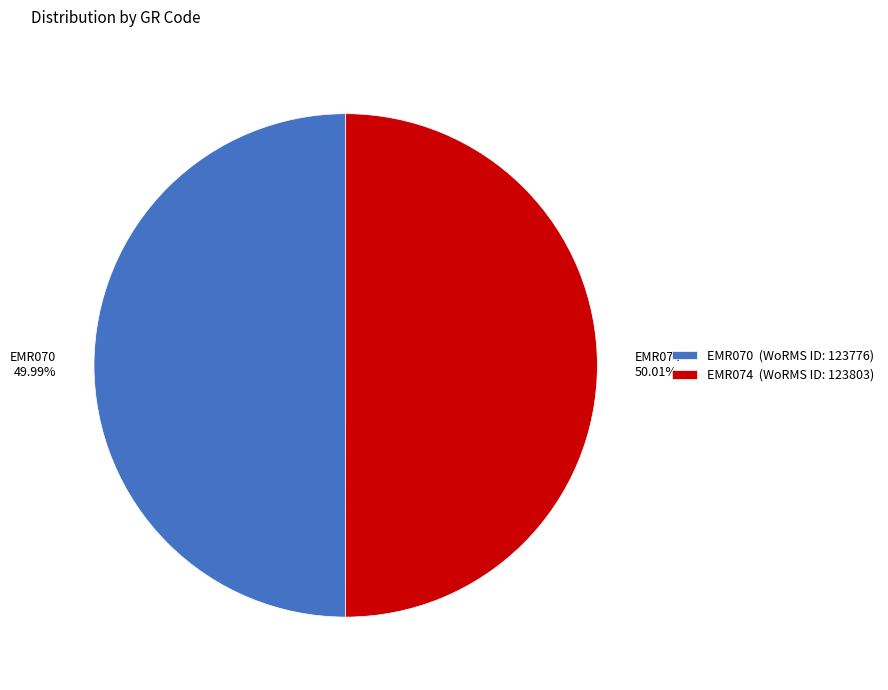

True or false: EMR074 accounts for 38% of the total.

False